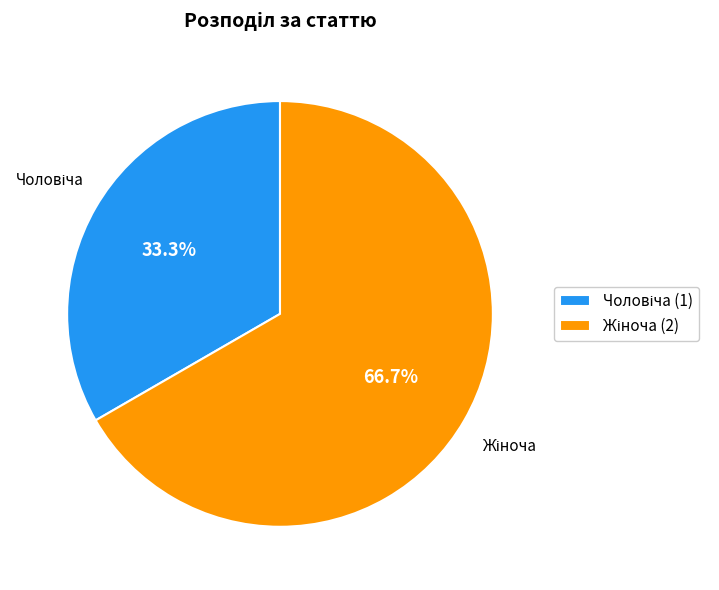

Count the number of slices in the pie.

2